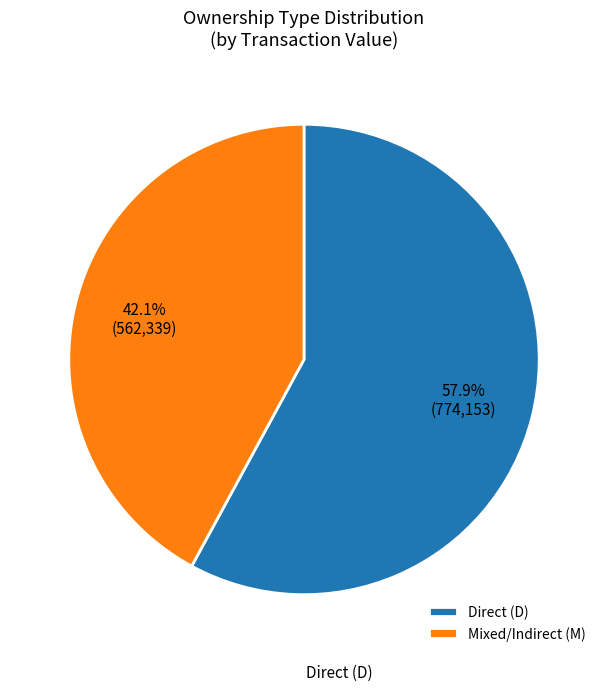

Which category has the biggest portion of the pie?

Direct (D)